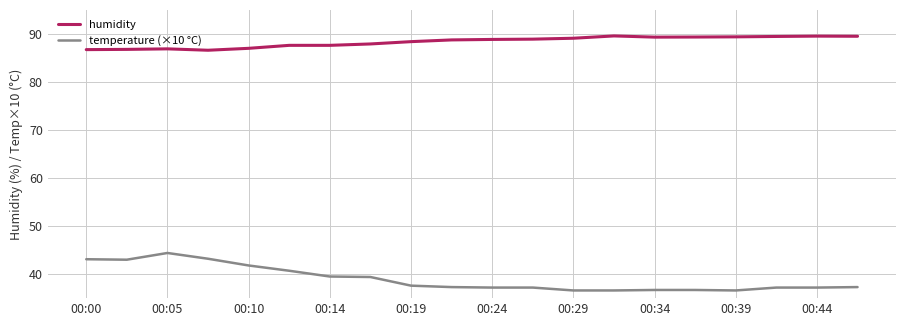

What is the greatest value displayed?

89.6